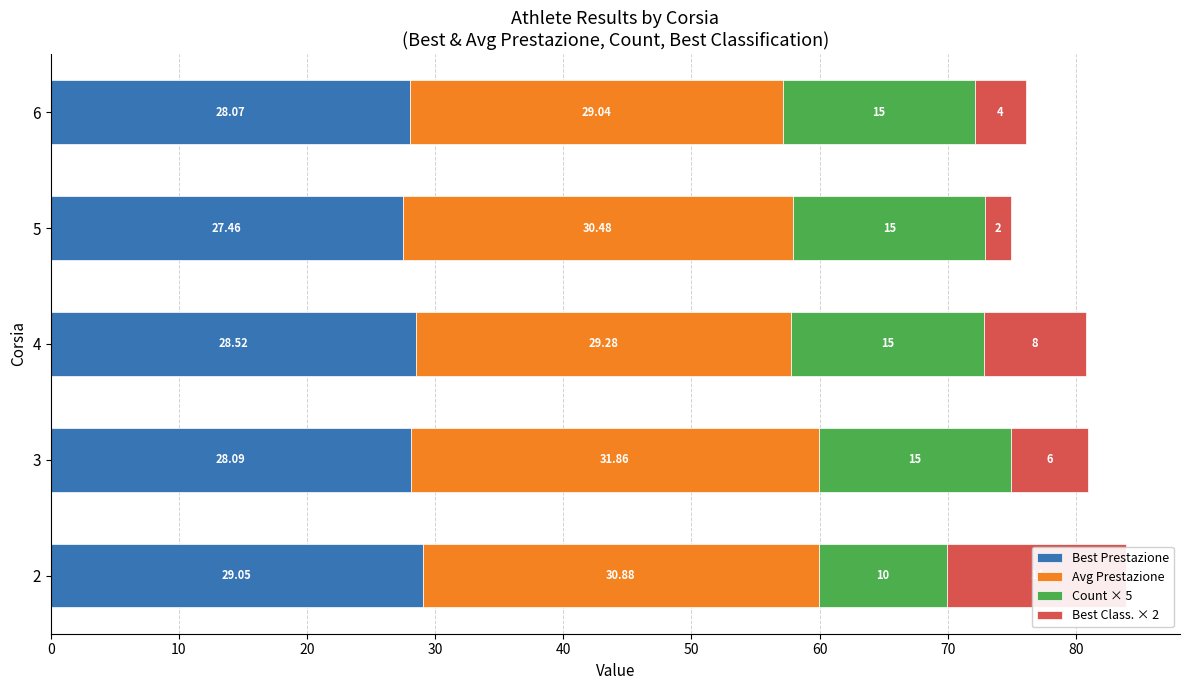

What is the difference between the second highest and second lowest values in the Best Class. × 2 series?

4.0